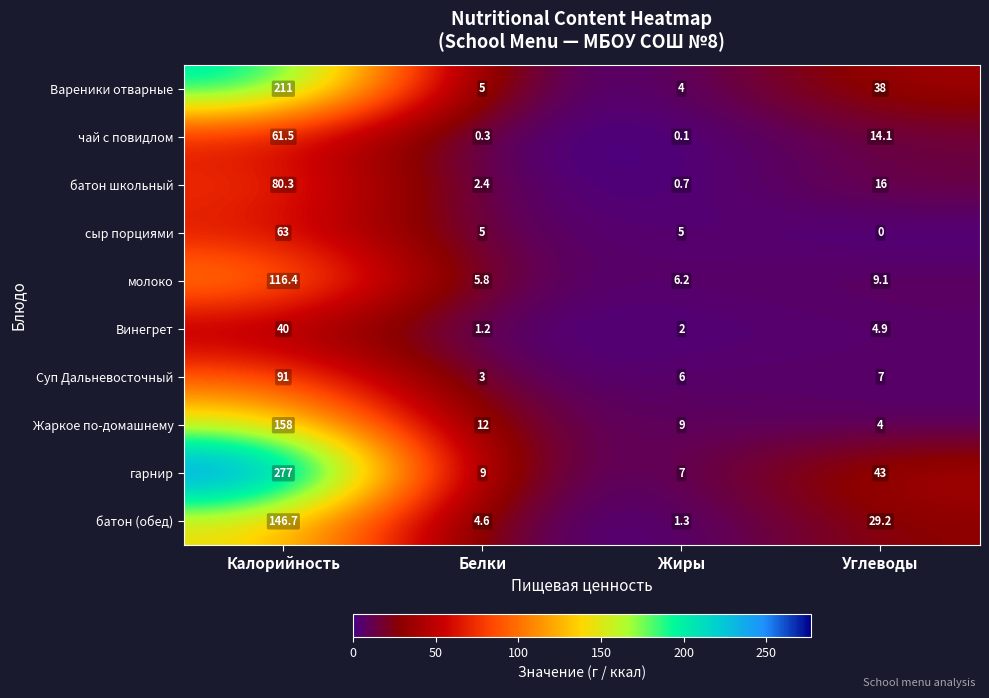

Which series changed the most between Жиры and Углеводы?

гарнир